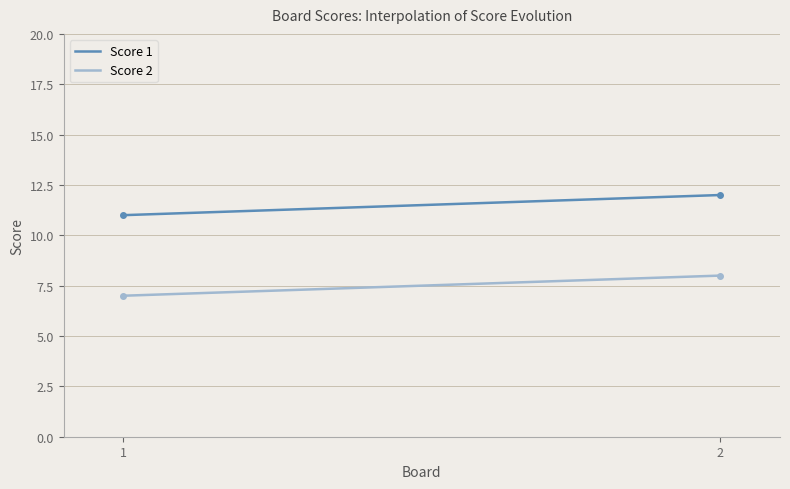

What is the difference between the maximum and minimum values in the Score 2 series?

1.0